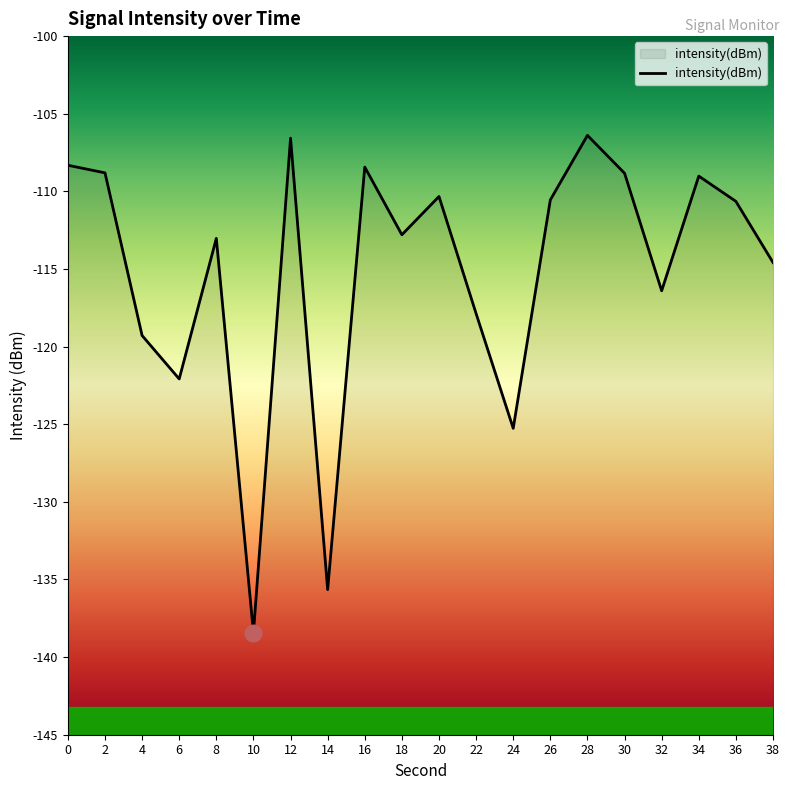

How many categories are shown in the chart?

20